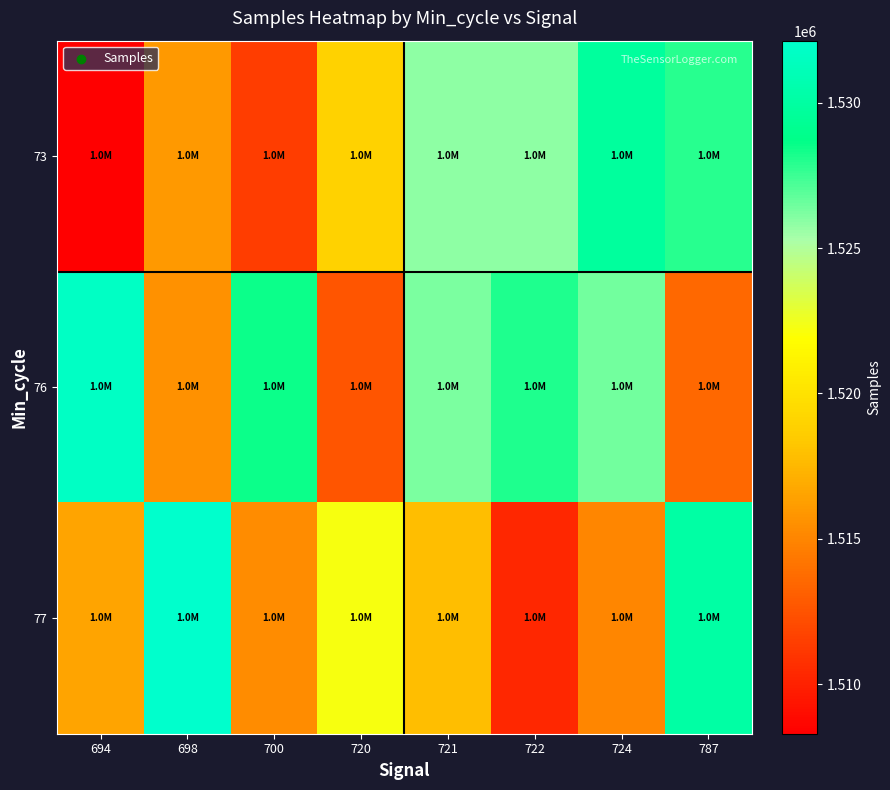

Reading left to right, transcribe all the data shown in this chart.

73: 694=1508295	698=1515967	700=1511458	720=1518969	721=1525812	722=1525850	724=1529787	787=1527899
76: 694=1531748	698=1515578	700=1528476	720=1512585	721=1526175	722=1528049	724=1526438	787=1513595
77: 694=1516518	698=1532134	700=1515310	720=1522238	721=1517852	722=1510269	724=1515078	787=1530157